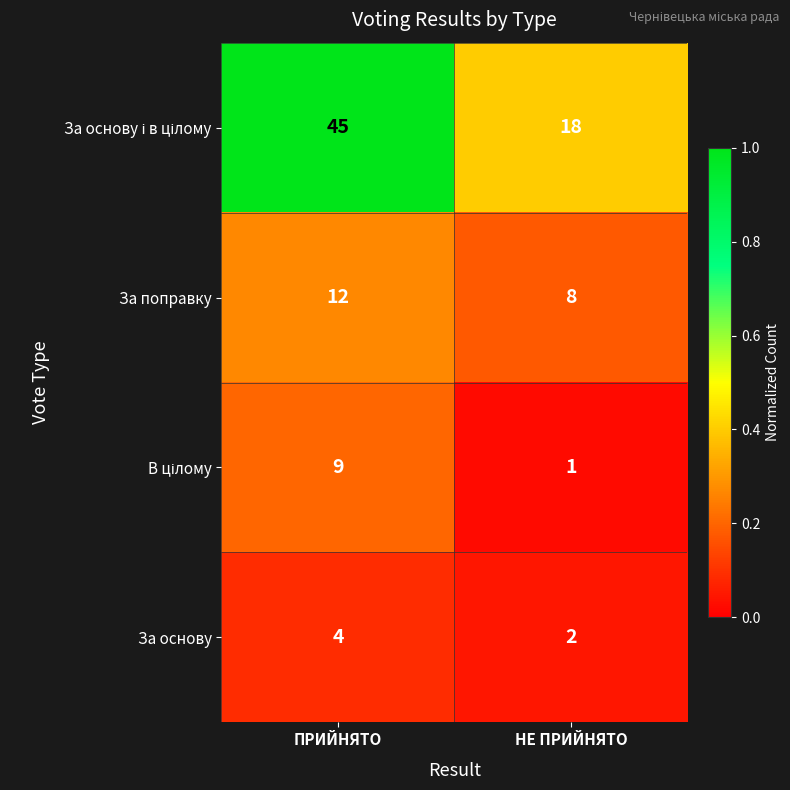

Which category has the lowest value across all series?

НЕ ПРИЙНЯТО